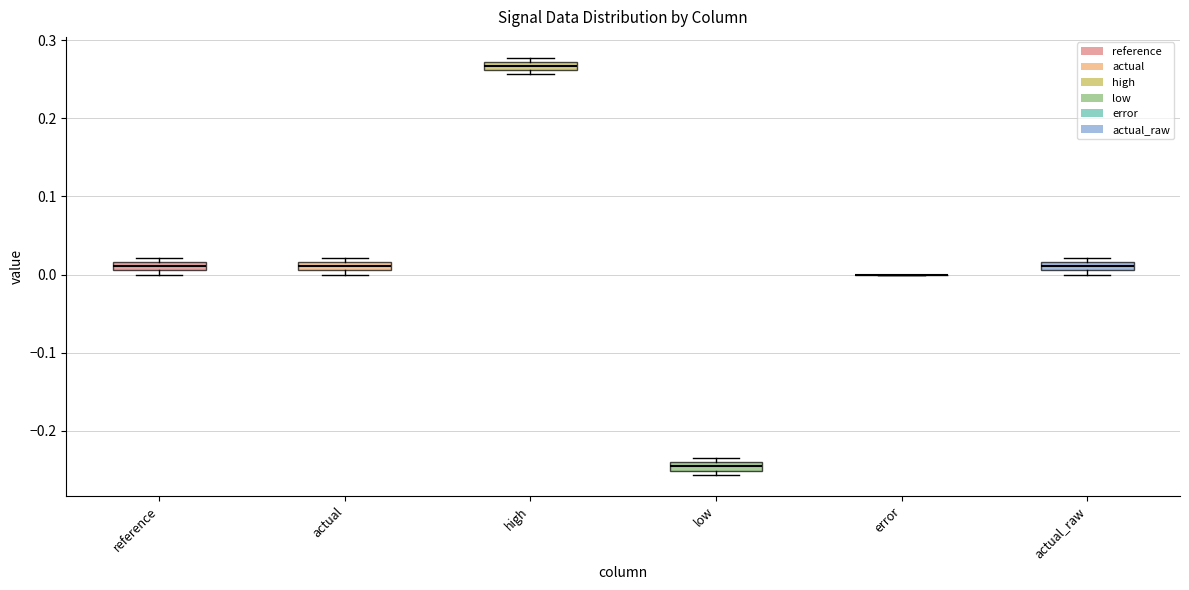

Where is the lower edge of the box for low on the y-axis? The values are not printed on the chart, so give them approximately, as read against the axis.

-0.25